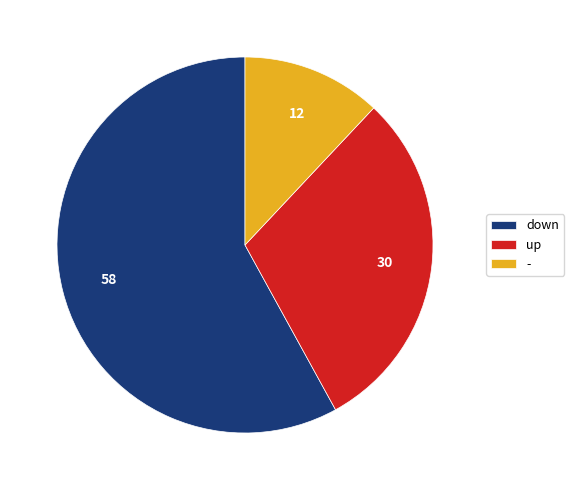

Do up and - together represent more than half of the pie?

No